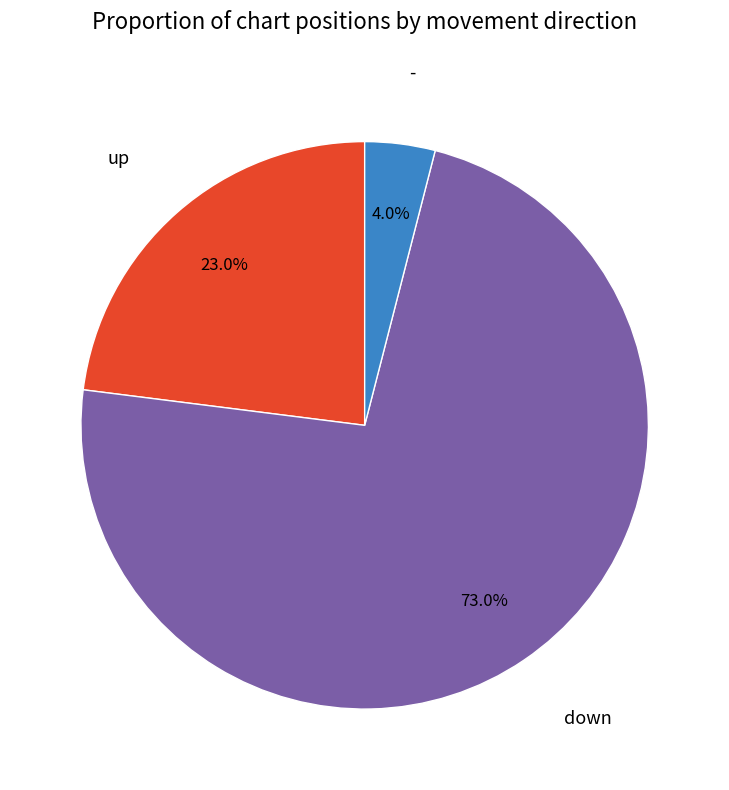

Is there any slice that represents more than half of the pie?

Yes